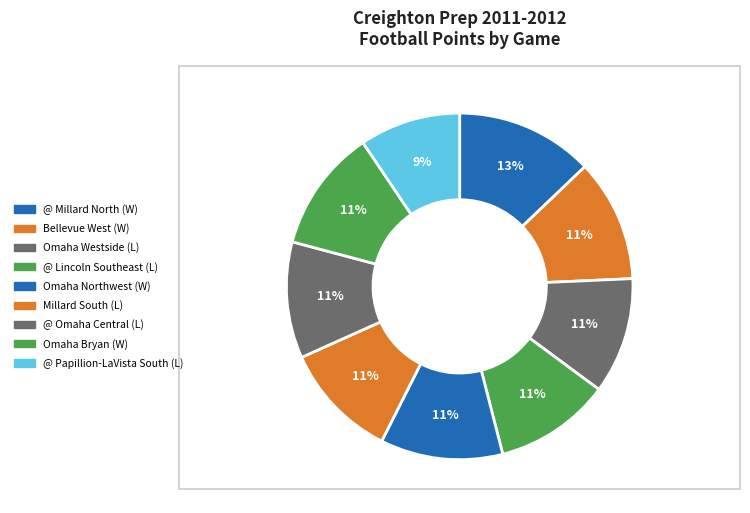

Rank the categories by value from highest to lowest.

@ Millard North (W), Bellevue West (W), Omaha Northwest (W), Omaha Bryan (W), Omaha Westside (L), @ Lincoln Southeast (L), Millard South (L), @ Omaha Central (L), @ Papillion-LaVista South (L)